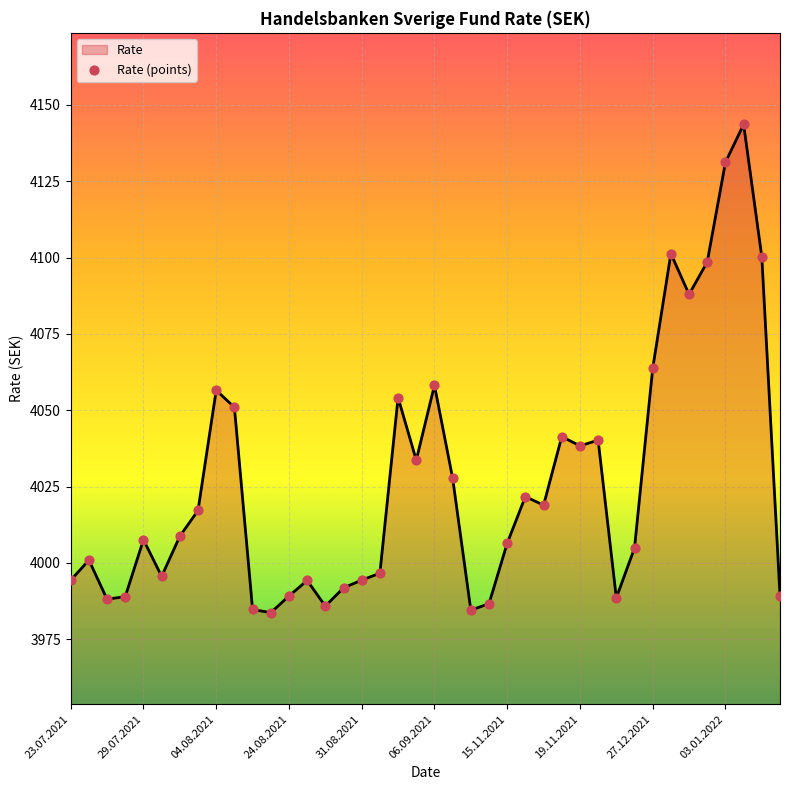

What is the greatest value displayed?

4143.6